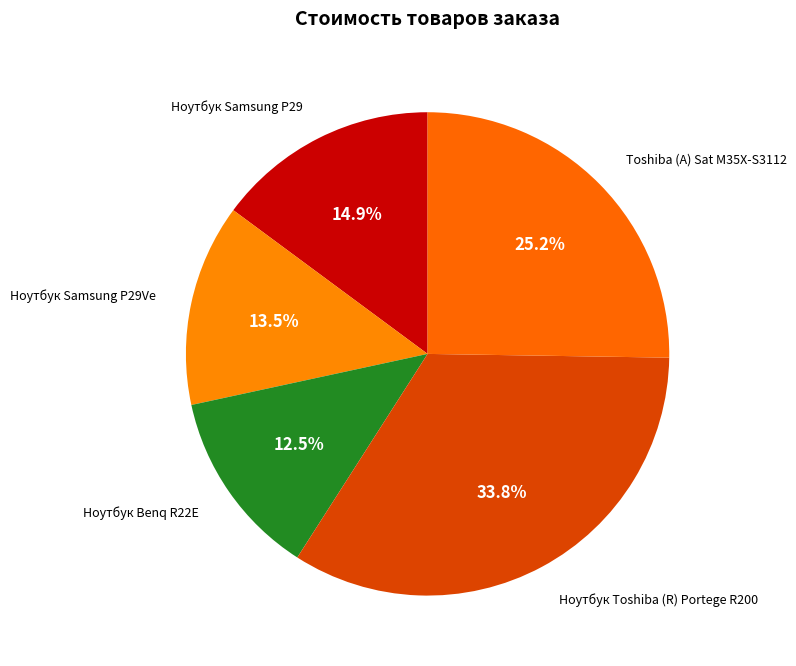

How many slices are in this pie chart?

5